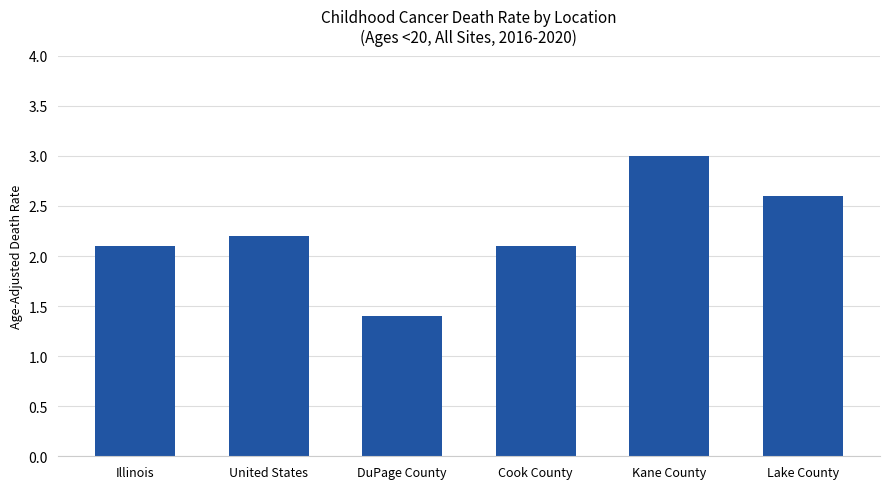

What is the difference between the maximum and minimum values?

1.6